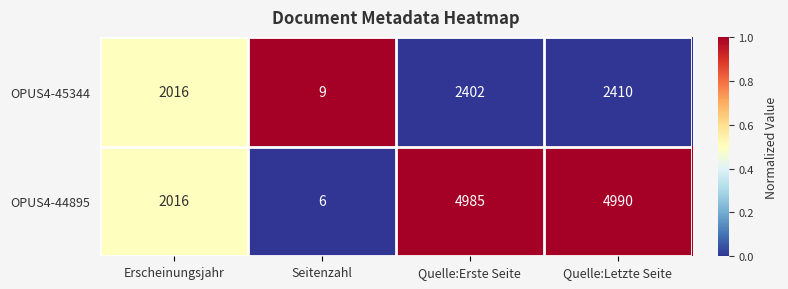

Where is OPUS4-45344 nearest to the value 1209?

Erscheinungsjahr